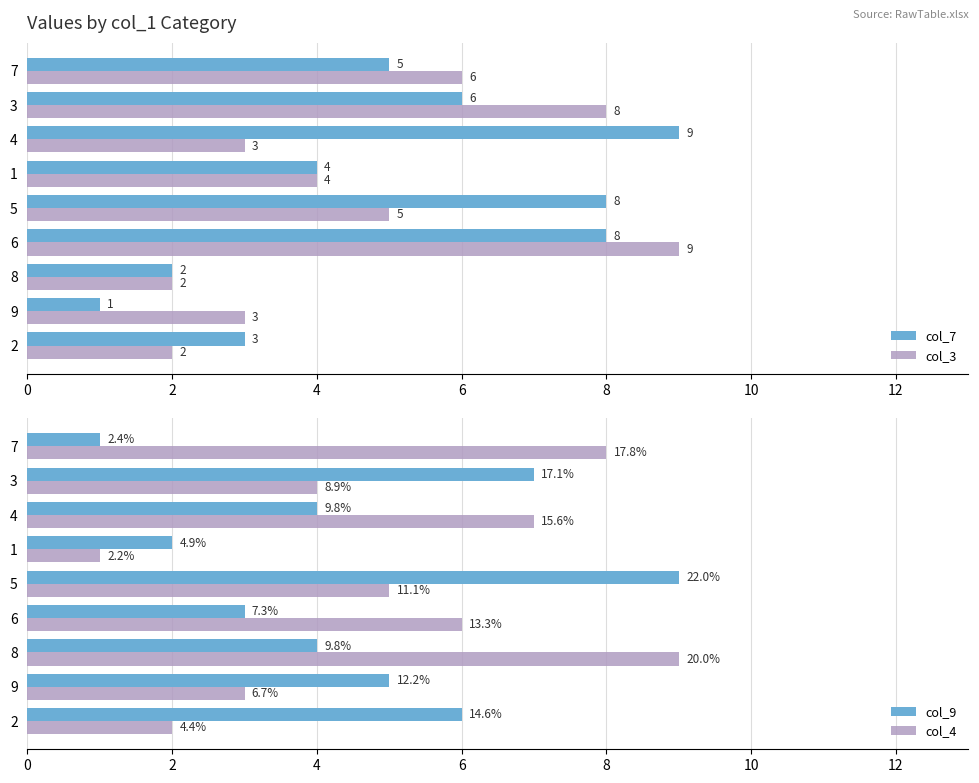

How many col_4 values are between 3 and 7?

5